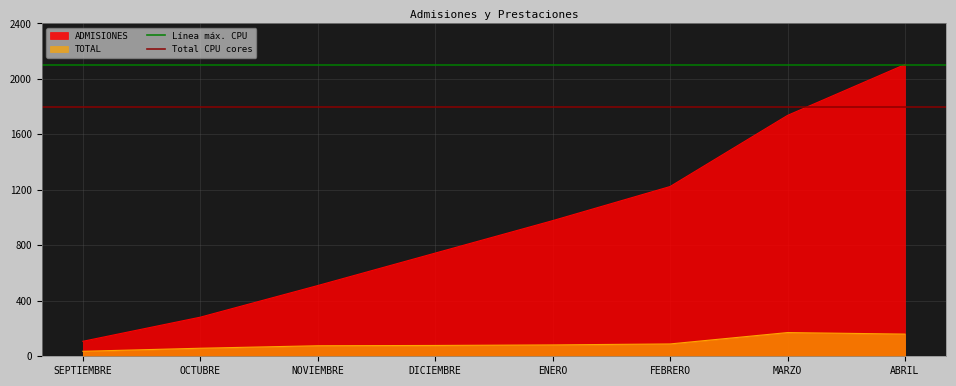

Is it true that Total CPU cores equals 1800 at OCTUBRE?

True